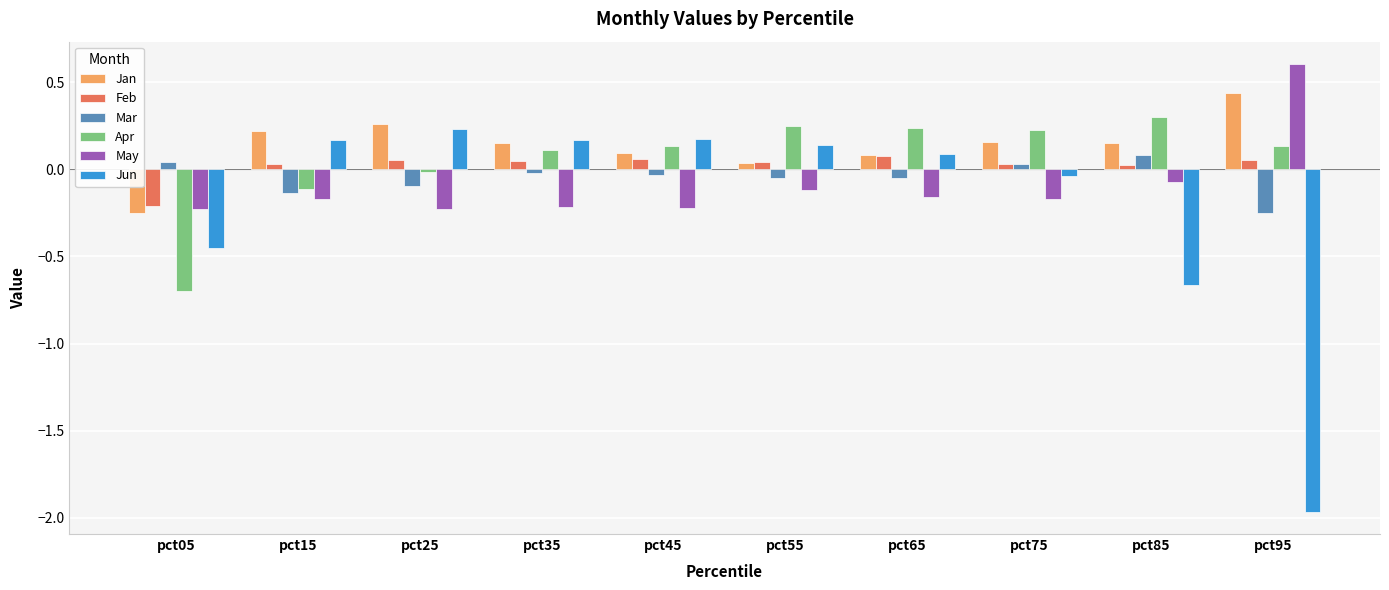

Between pct05 and pct85, which series saw the biggest shift?

Apr